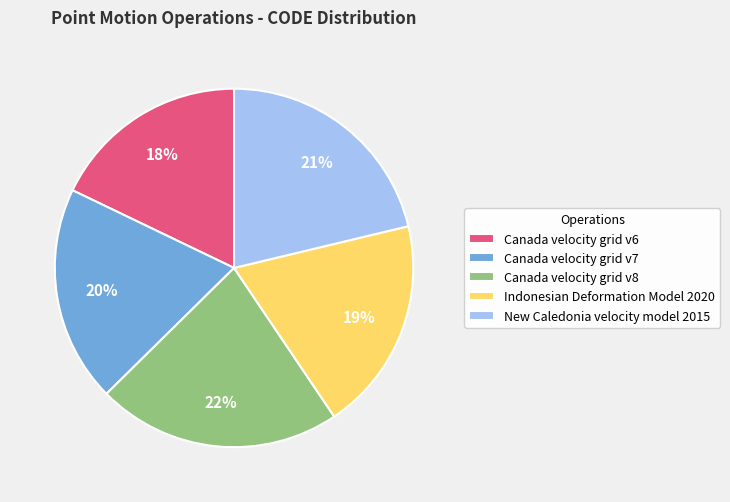

Combined, do Indonesian Deformation Model 2020 and Canada velocity grid v7 account for over 50%?

No